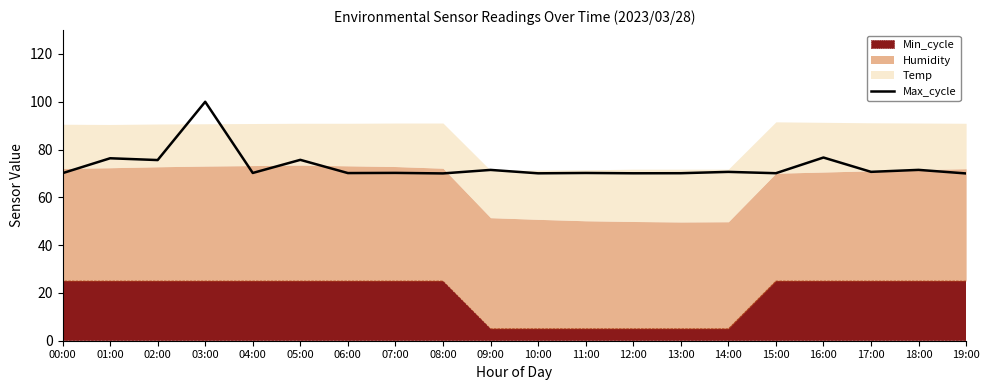

Rank the categories by value from lowest to highest.

19:00, 08:00, 10:00, 12:00, 13:00, 15:00, 00:00, 06:00, 04:00, 11:00, 07:00, 14:00, 17:00, 09:00, 18:00, 02:00, 05:00, 01:00, 16:00, 03:00